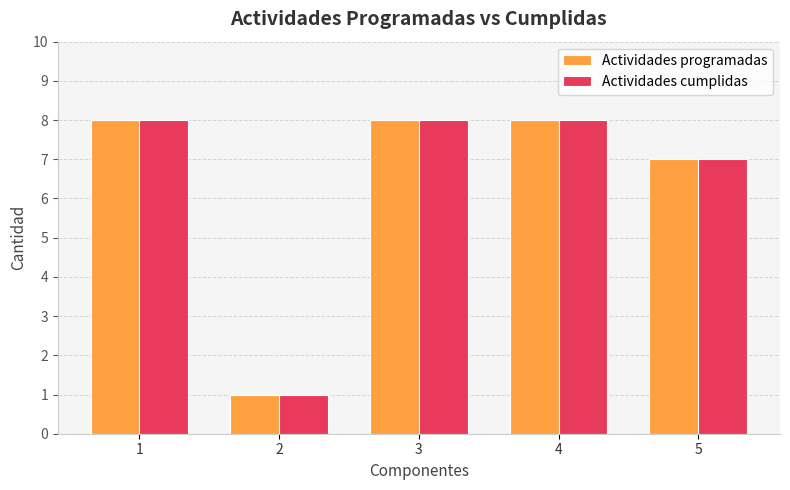

What are all the series names shown in the legend?

Actividades programadas, Actividades cumplidas